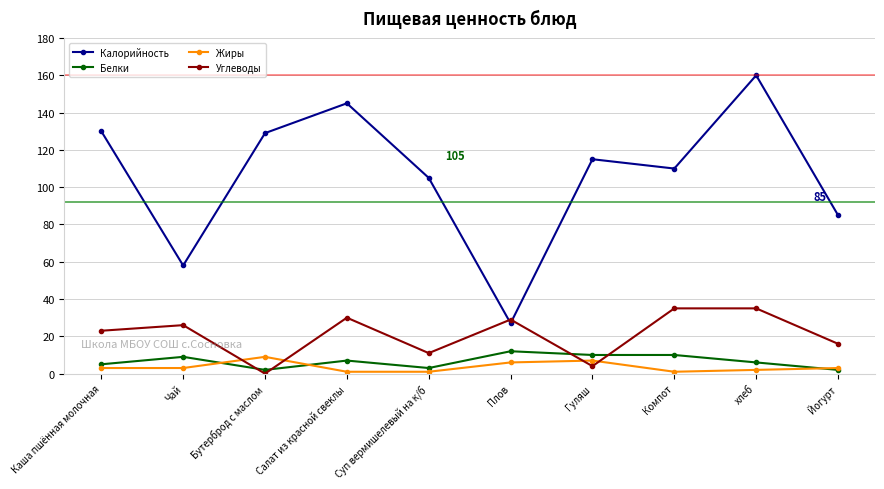

Where is the first local maximum for Жиры?

Бутерброд с маслом